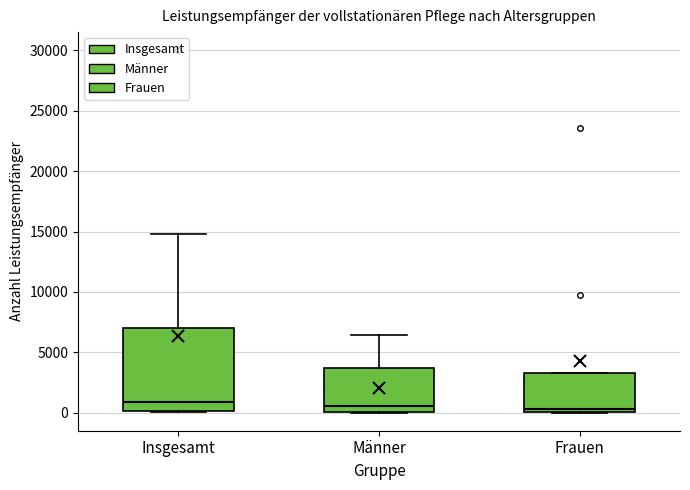

Reading left to right, transcribe this box plot: for each box, give where its median line is, the range the box spans, and where its two whiskers end, as read against the y-axis. The values are not printed on the chart, so give them approximately, as read against the axis.

Insgesamt: median 1000, box 0 to 7000, whiskers 0 to 15000
Männer: median 500, box 0 to 3500, whiskers 0 to 6500
Frauen: median 500, box 0 to 3500, whiskers 0 to 3500